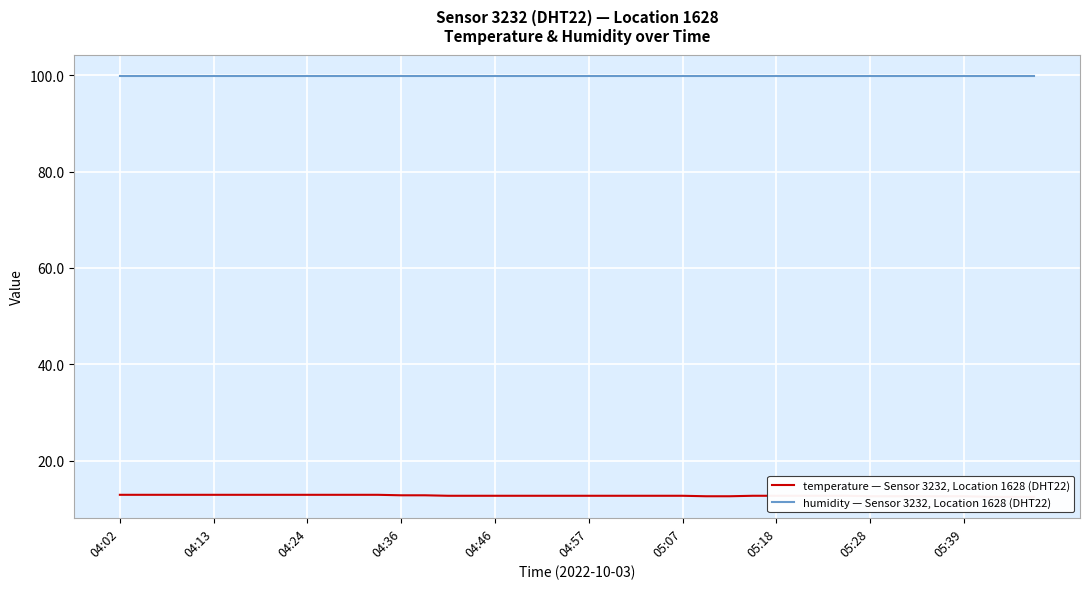

Reading left to right, list all the values displayed in this chart.

temperature — Sensor 3232, Location 1628 (DHT22): 12.9	12.9	12.9	12.9	12.9	12.9	12.9	12.9	12.9	12.9	12.9	12.9	12.8	12.8	12.7	12.7	12.7	12.7	12.7	12.7	12.7	12.7	12.7	12.7	12.7	12.6	12.6	12.7	12.7	12.7	12.7	12.7	12.6	12.6	12.6	12.6	12.6	12.5	12.5	12.5
humidity — Sensor 3232, Location 1628 (DHT22): 99.9	99.9	99.9	99.9	99.9	99.9	99.9	99.9	99.9	99.9	99.9	99.9	99.9	99.9	99.9	99.9	99.9	99.9	99.9	99.9	99.9	99.9	99.9	99.9	99.9	99.9	99.9	99.9	99.9	99.9	99.9	99.9	99.9	99.9	99.9	99.9	99.9	99.9	99.9	99.9